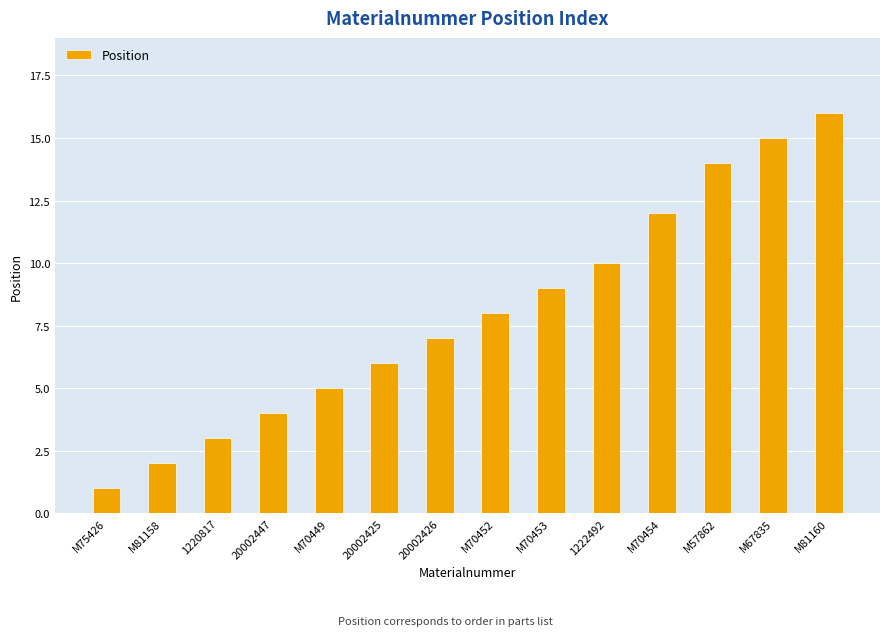

At which category does the chart reach its minimum across all series?

M75426